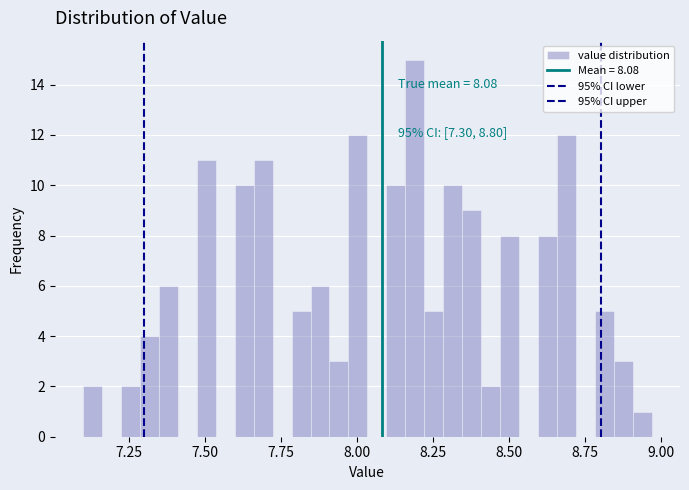

Read against the x-axis, roughly where is the centre of the tallest bar?

8.20